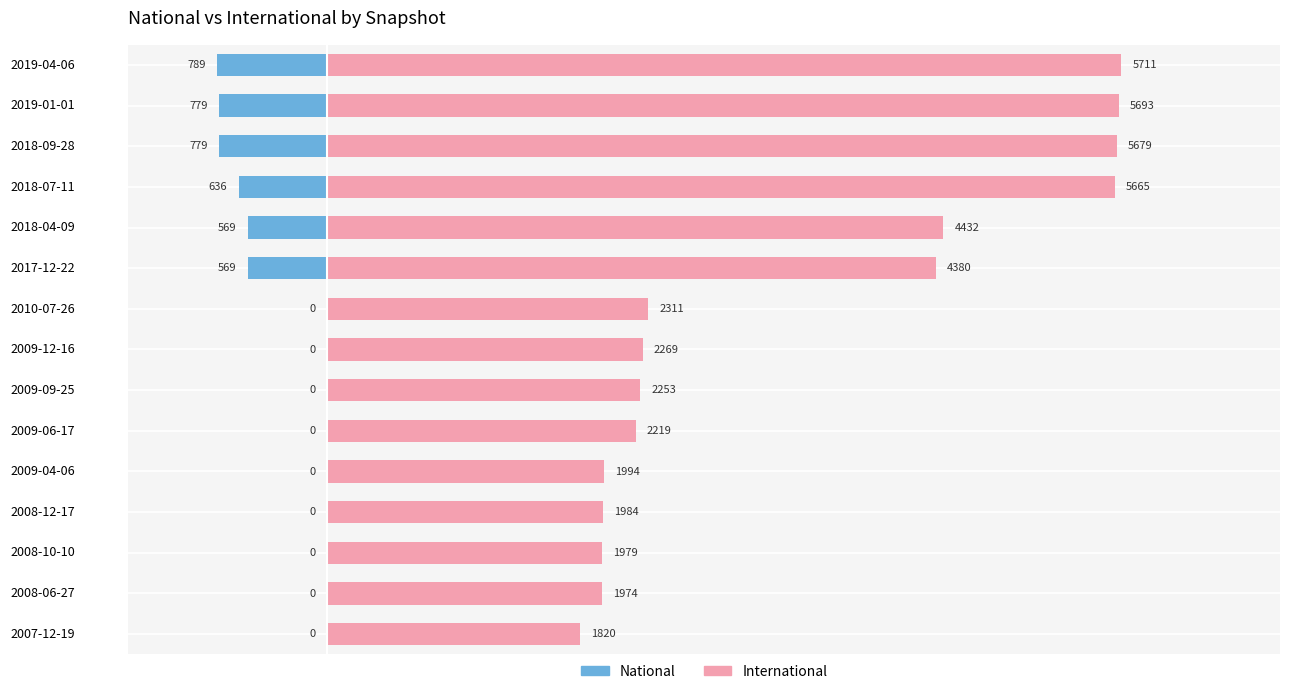

At how many categories does at least one series exceed 3648?

6